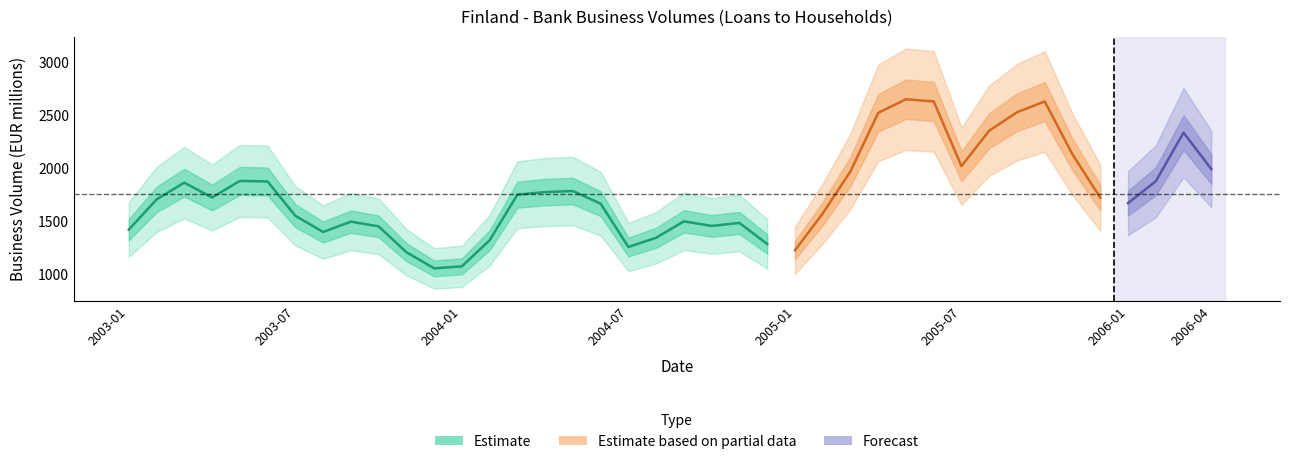

At which category does the data reach its first local peak?

2003-03